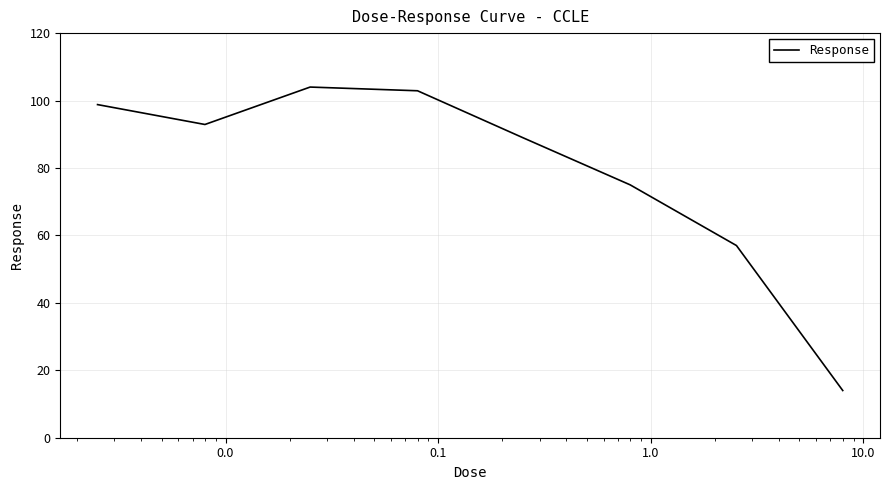

Reading right to left, what are all the values shown in this chart?

14.0	57.0	75.0	89.0	102.9	104.0	92.9	98.8